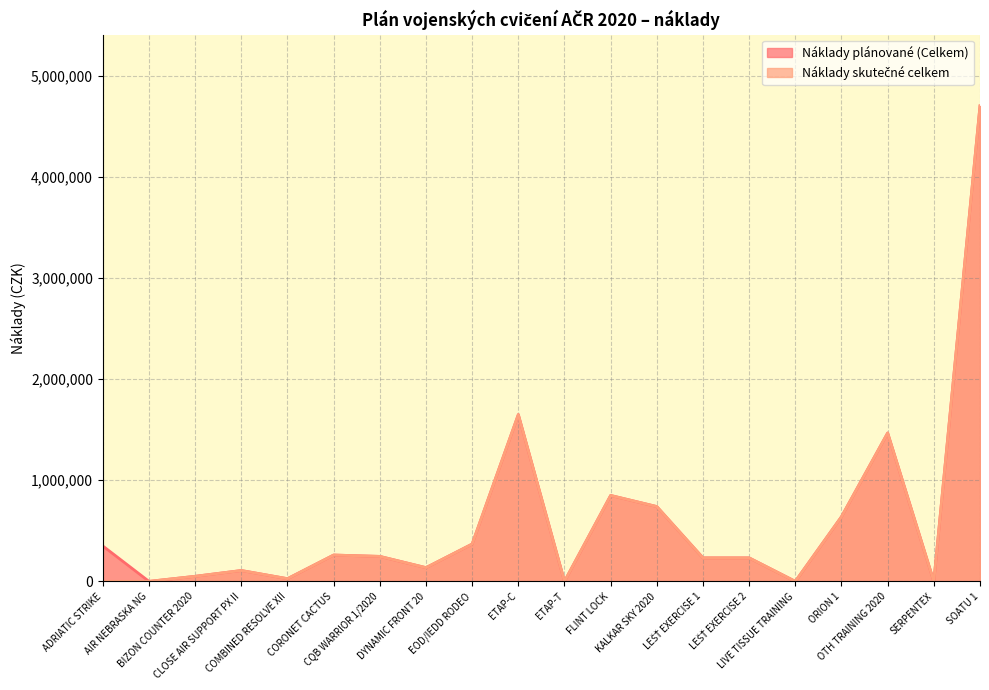

What is the average value of the Náklady plánované (Celkem) series?

603083